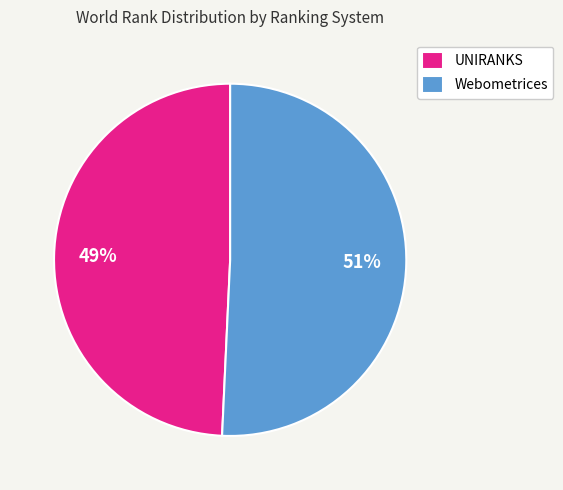

Which category has the smallest portion of the pie?

UNIRANKS